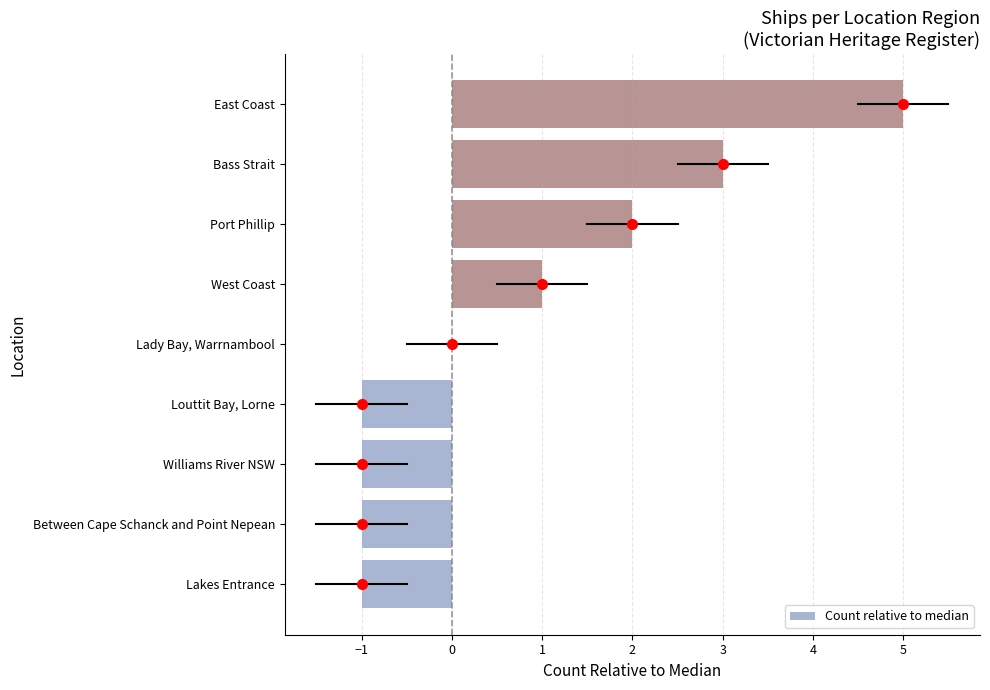

What is the change in value from Louttit Bay, Lorne to West Coast?

+2